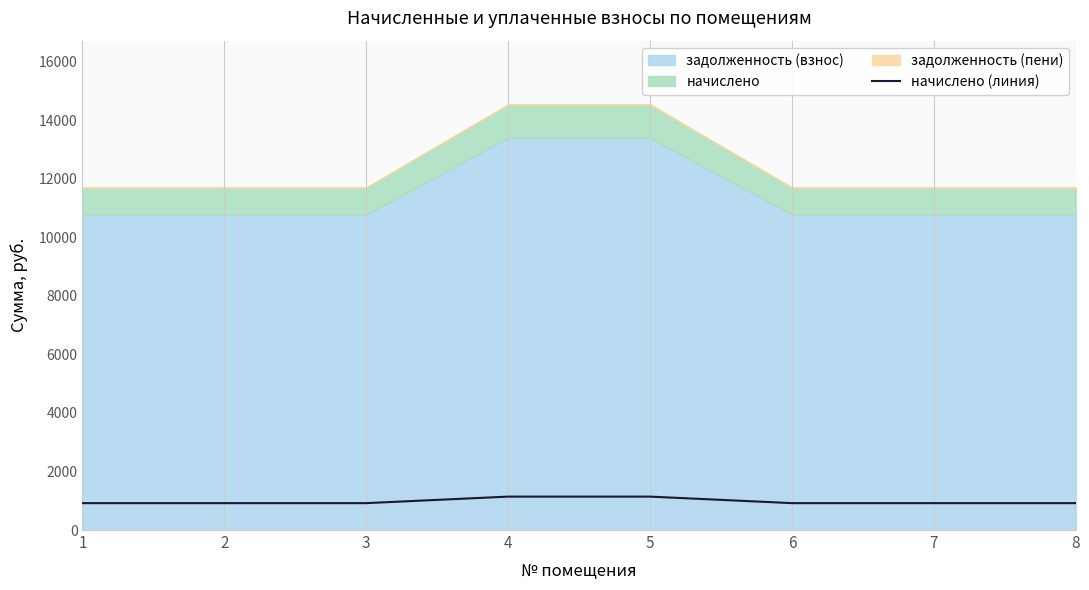

What is the difference between the maximum and second lowest values?

222.8